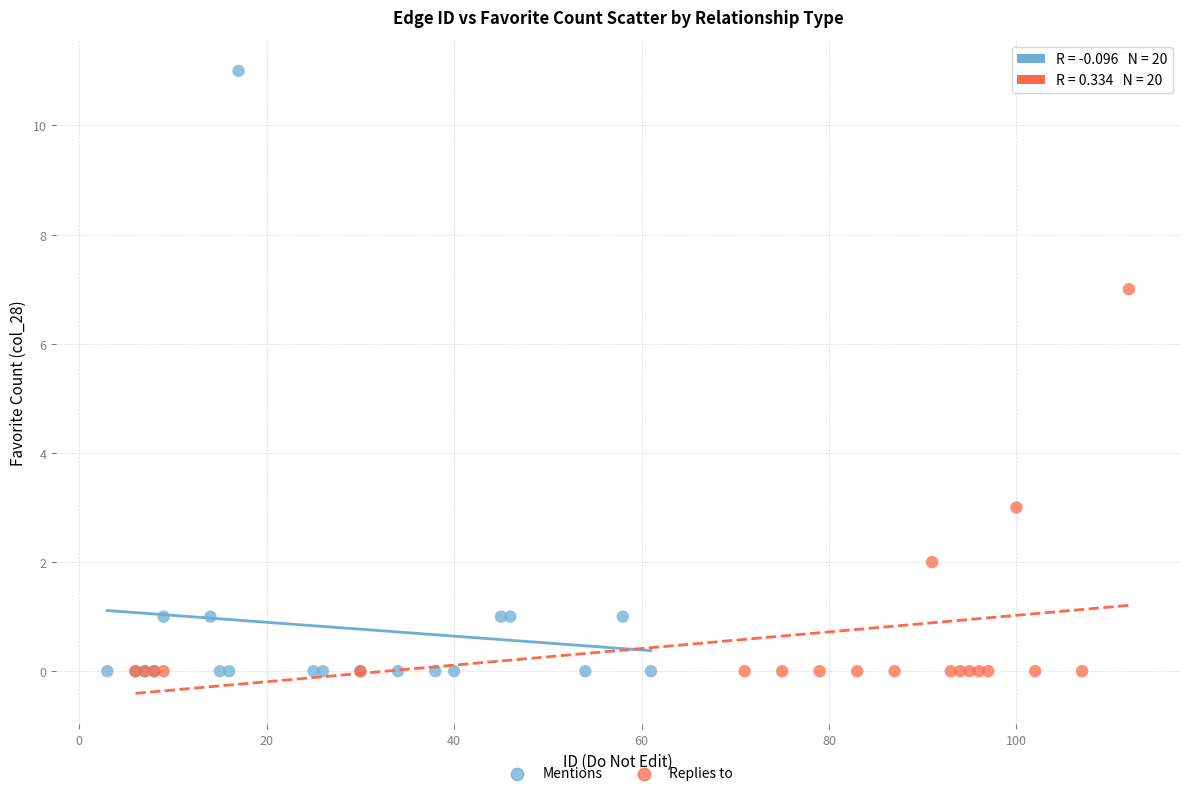

Which series has the widest spread of Y values?

Mentions